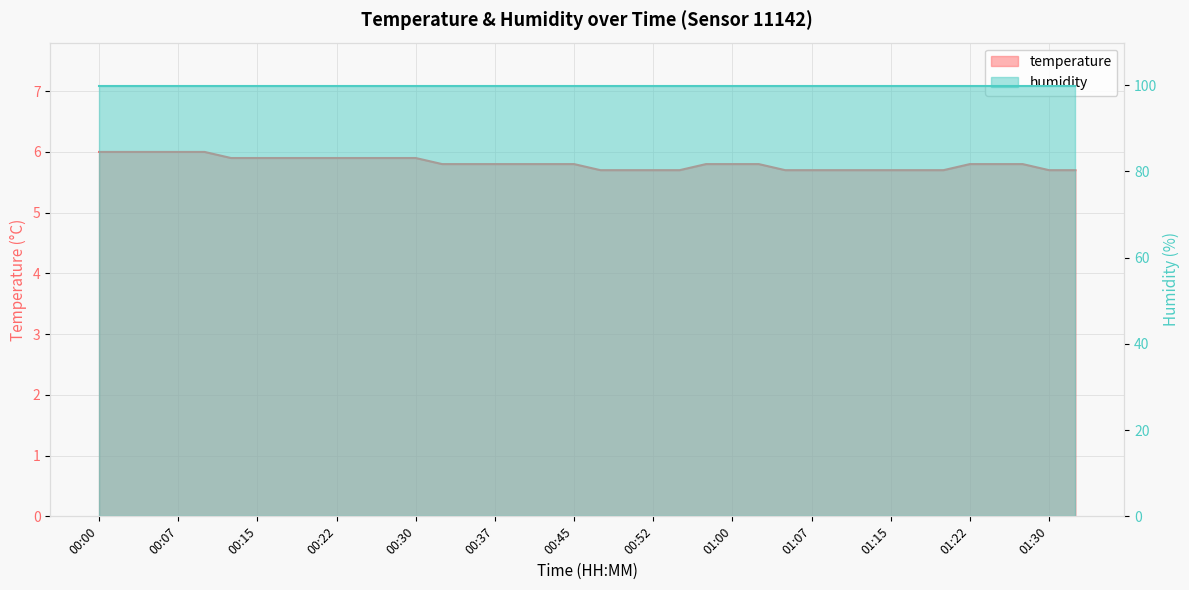

What is the difference between the second highest and minimum values?

0.3